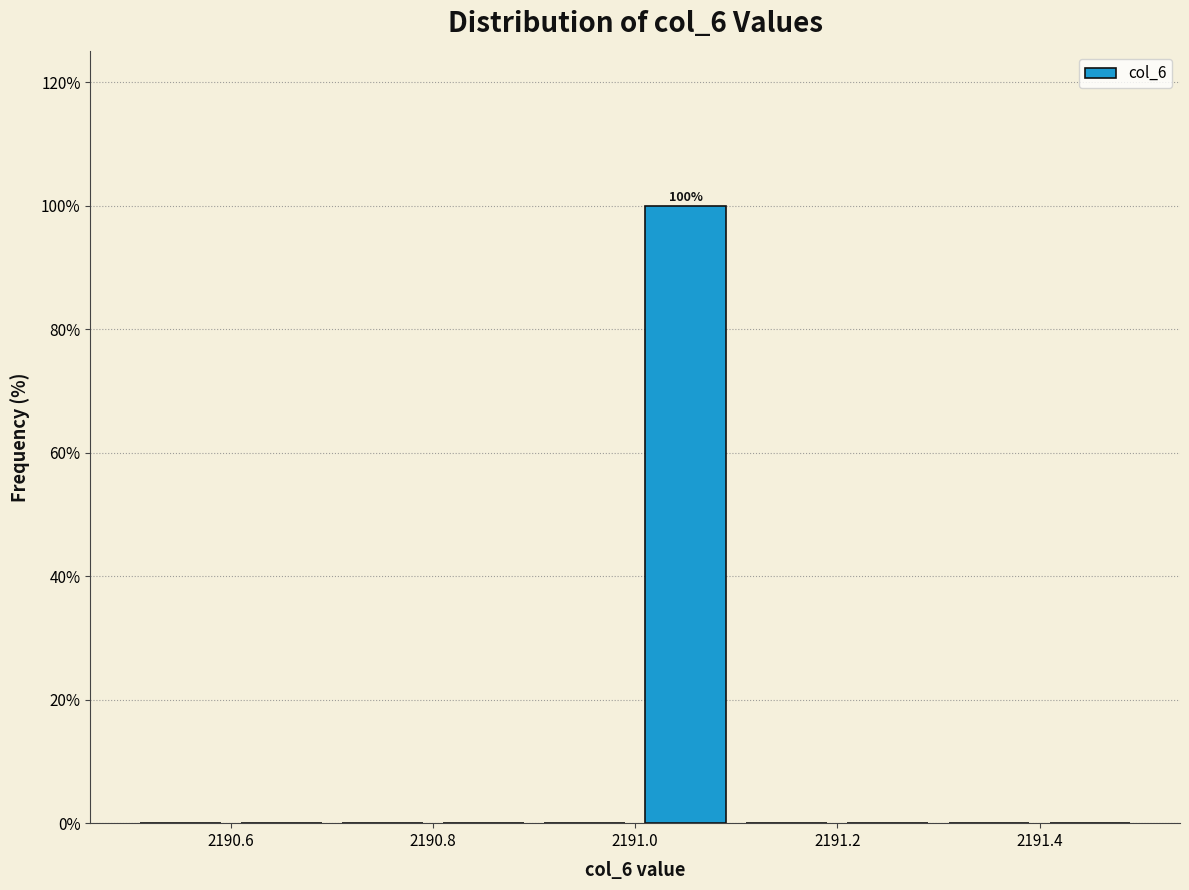

Which range on the x-axis has the tallest bar?

2191.0 to 2191.1